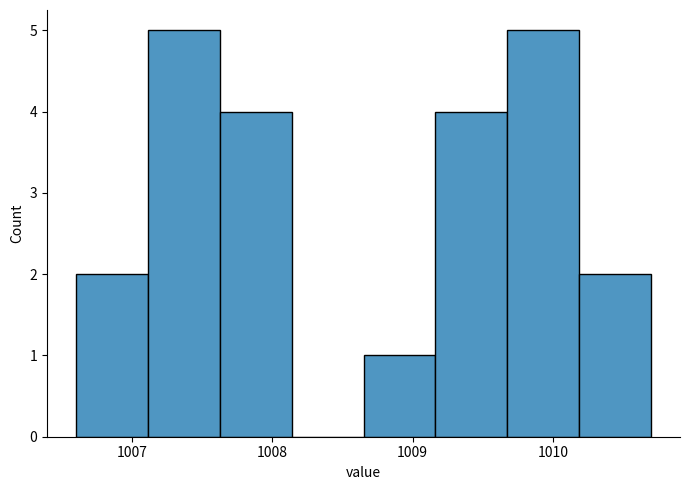

Reading left to right, transcribe this chart: for each bar, give the range it covers on the x-axis and its height. Neither the bar edges nor the heights are printed on the chart, so give them approximately, as read against the axes.

1006.6 to 1007.1: 2
1007.1 to 1007.6: 5
1007.6 to 1008.1: 4
1008.1 to 1008.7: 0
1008.7 to 1009.2: 1
1009.2 to 1009.7: 4
1009.7 to 1010.2: 5
1010.2 to 1010.7: 2